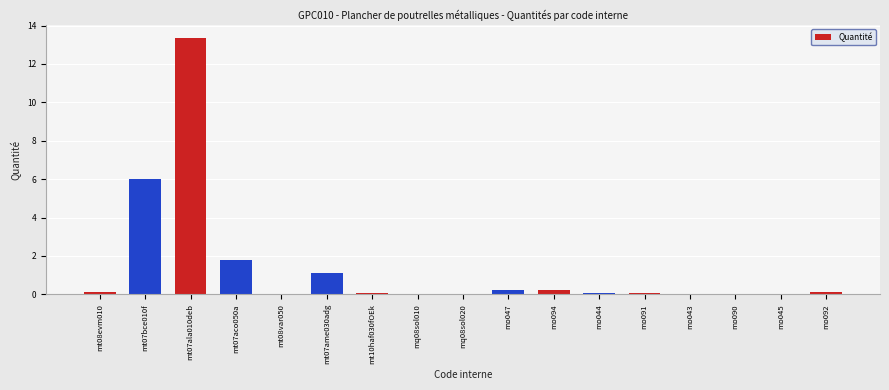

What is the sum of all values?

23.2